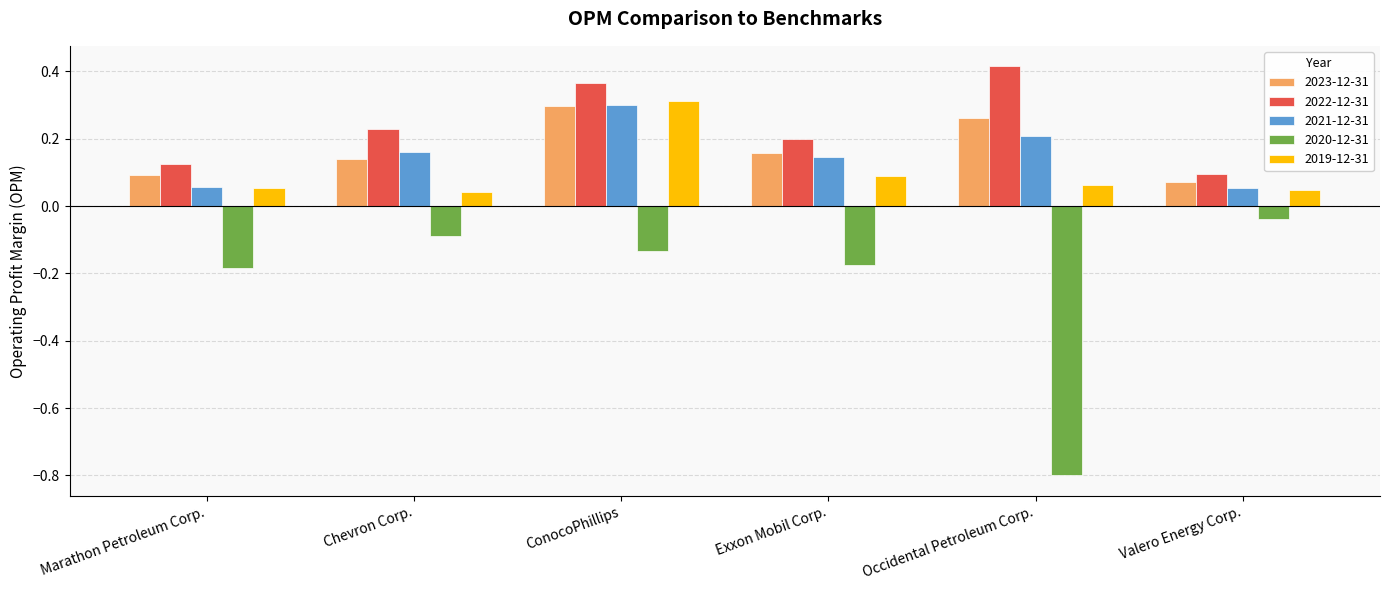

The value of 2022-12-31 at Exxon Mobil Corp. is 0.4. True or false?

False